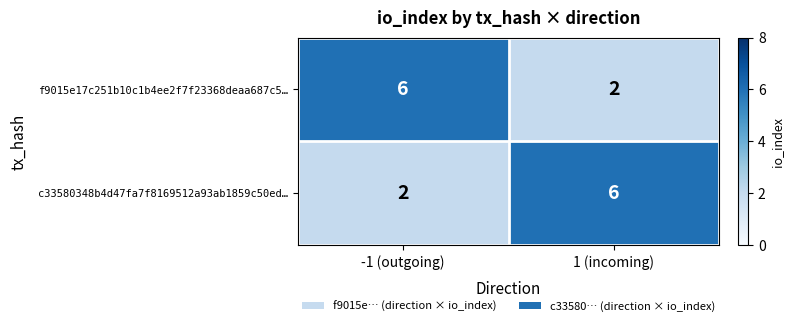

What is the total value across all series at -1 (outgoing)?

8